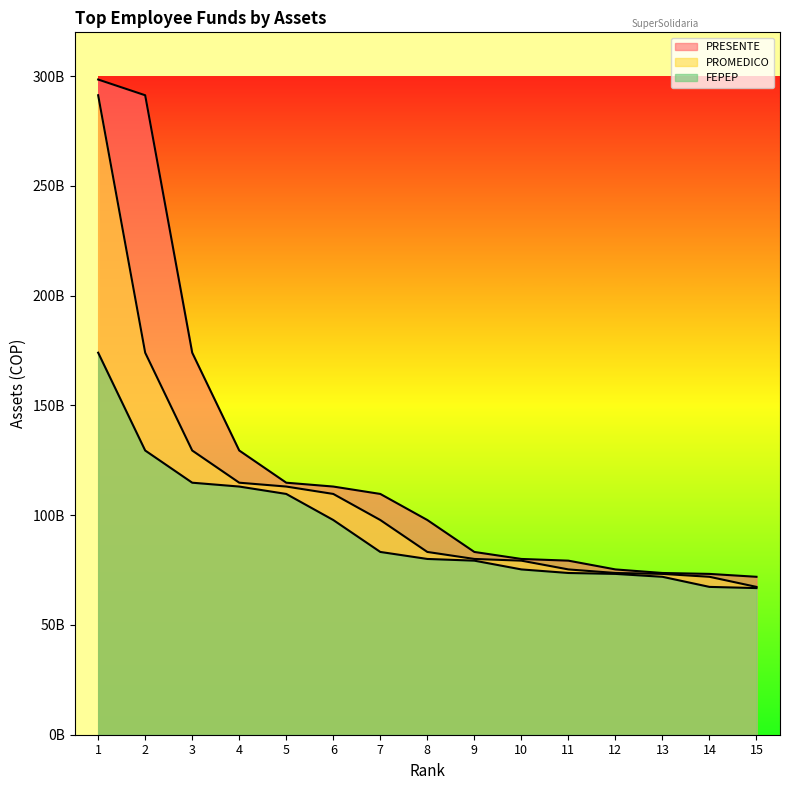

Is it true that PRESENTE equals 83269952318.9 at 9?

True